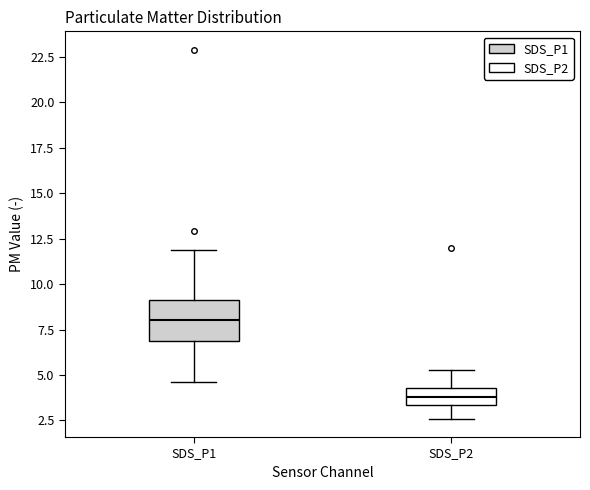

Reading left to right, read every box against the y-axis: the position of its median line, the range the box covers, and the ends of its whiskers. The values are not printed on the chart, so give them approximately, as read against the axis.

SDS_P1: median 8.0, box 7.0 to 9.0, whiskers 4.5 to 12.0
SDS_P2: median 4.0, box 3.5 to 4.5, whiskers 2.5 to 5.5